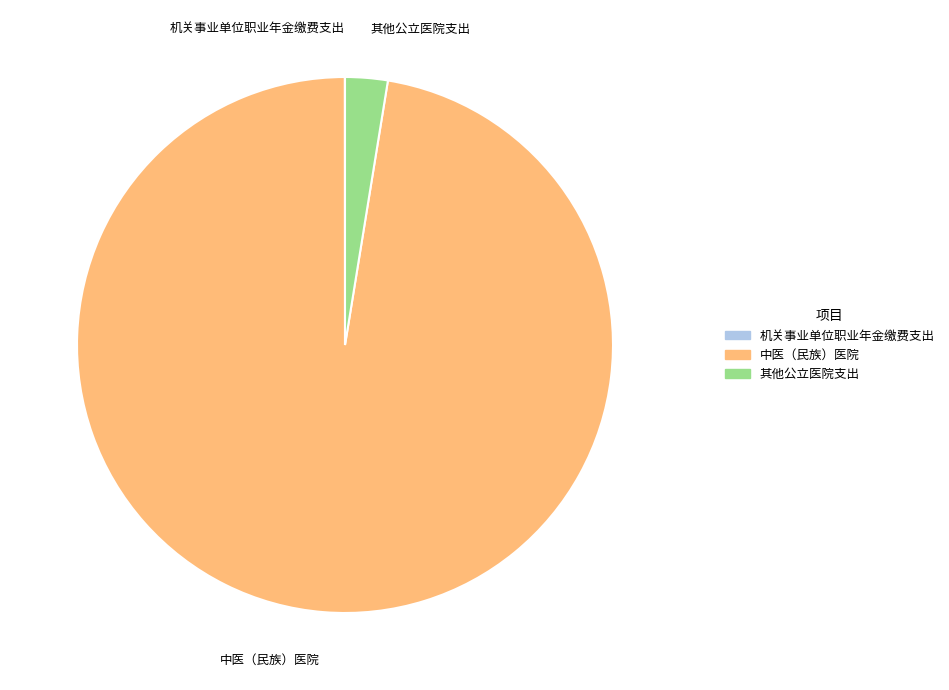

Which slice is the largest?

中医（民族）医院